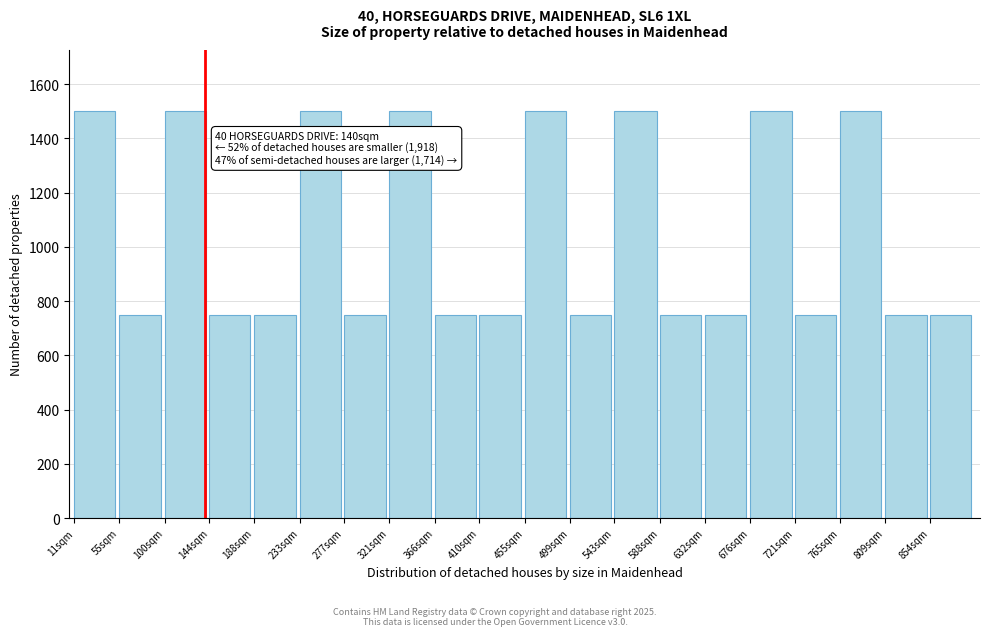

Reading left to right, list all the values displayed in this chart.

11sqm=1500	55sqm=750	100sqm=1500	144sqm=750	188sqm=750	233sqm=1500	277sqm=750	321sqm=1500	366sqm=750	410sqm=750	455sqm=1500	499sqm=750	543sqm=1500	588sqm=750	632sqm=750	676sqm=1500	721sqm=750	765sqm=1500	809sqm=750	854sqm=750